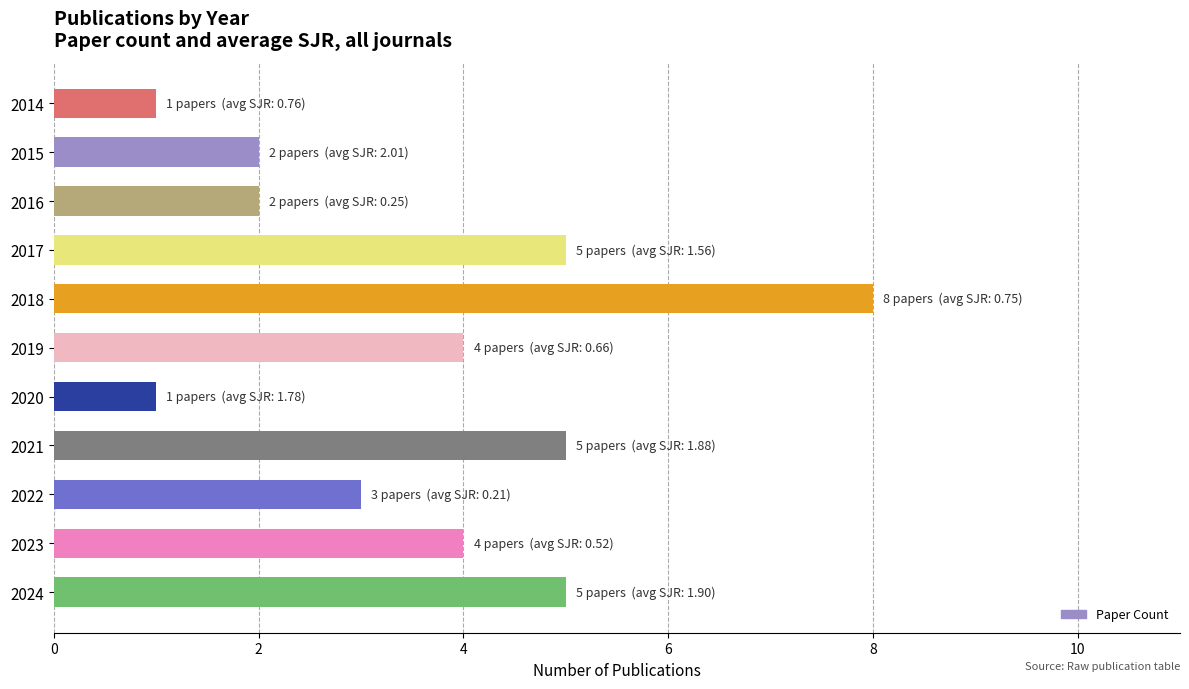

Reading bottom to top, what are all the values shown in this chart?

2024=5	2023=4	2022=3	2021=5	2020=1	2019=4	2018=8	2017=5	2016=2	2015=2	2014=1